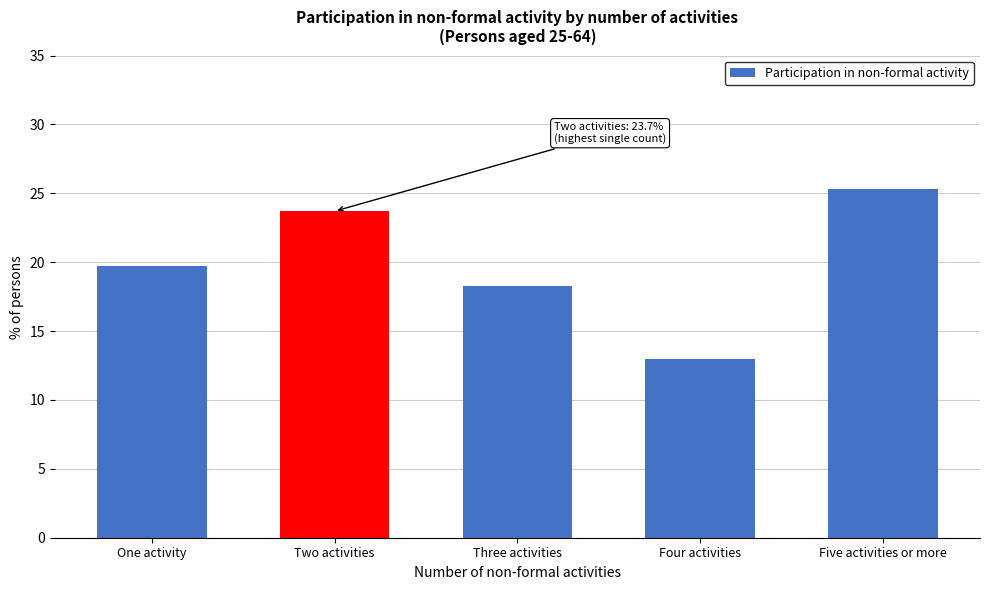

Reading left to right, list all the values displayed in this chart.

19.7	23.7	18.3	13.0	25.3